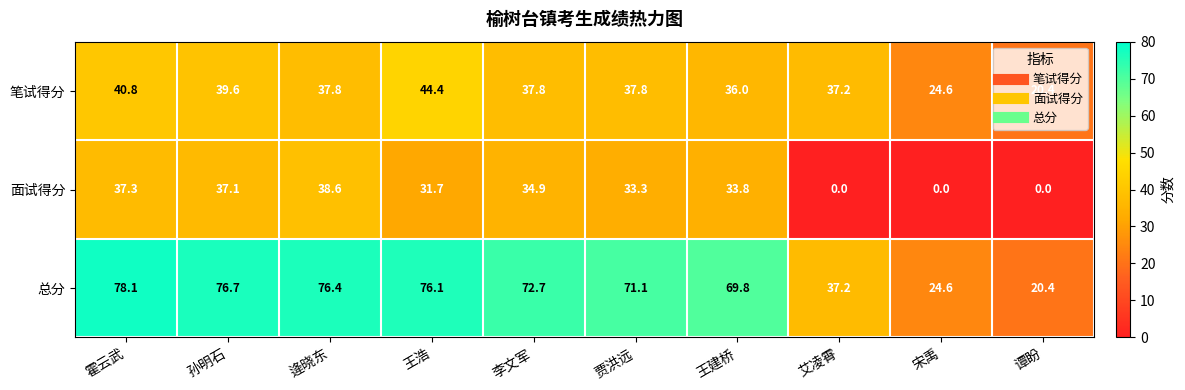

How many data points does each series have?

10